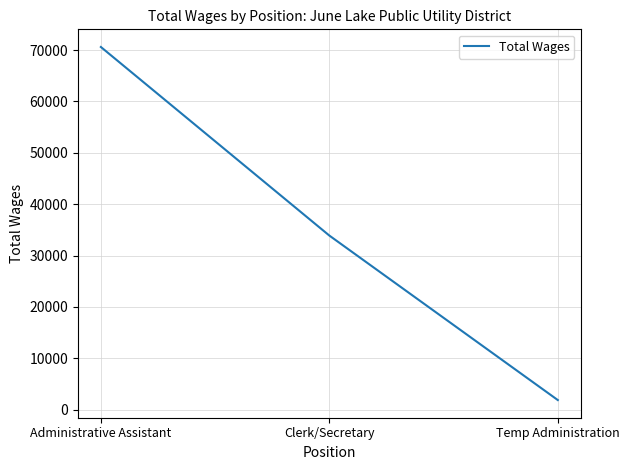

Reading left to right, transcribe all the data shown in this chart.

70589	33885	1867